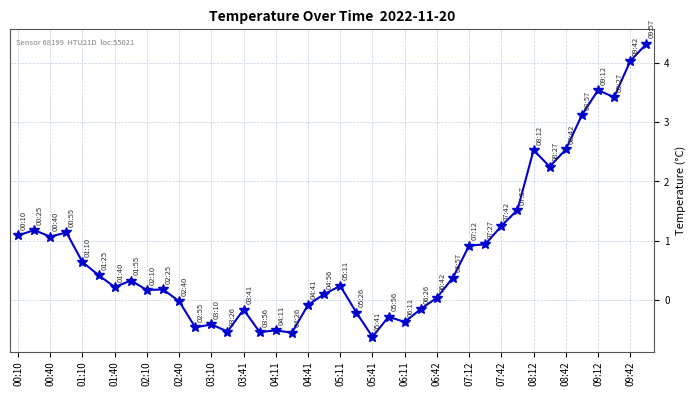

What is the difference between the maximum and minimum values?

4.9